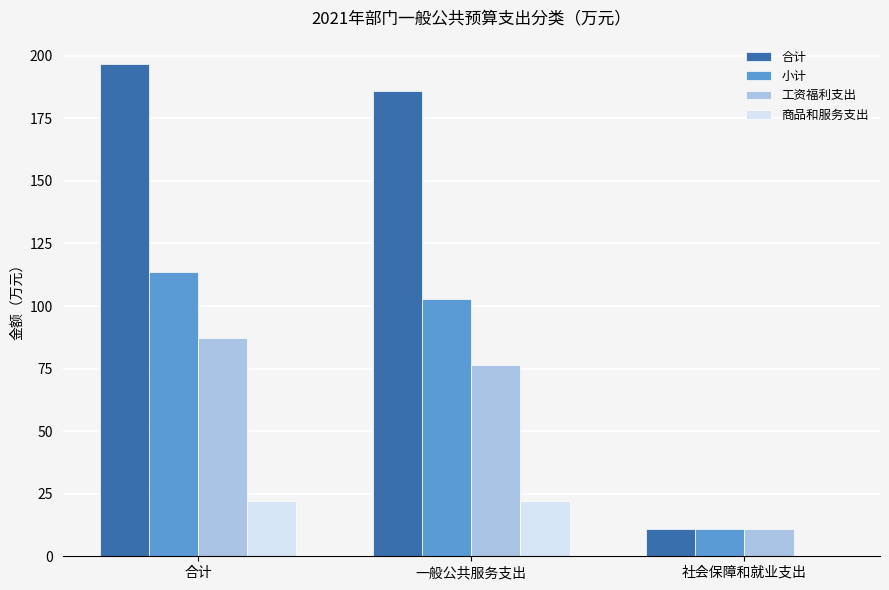

How many data points does each series have?

3